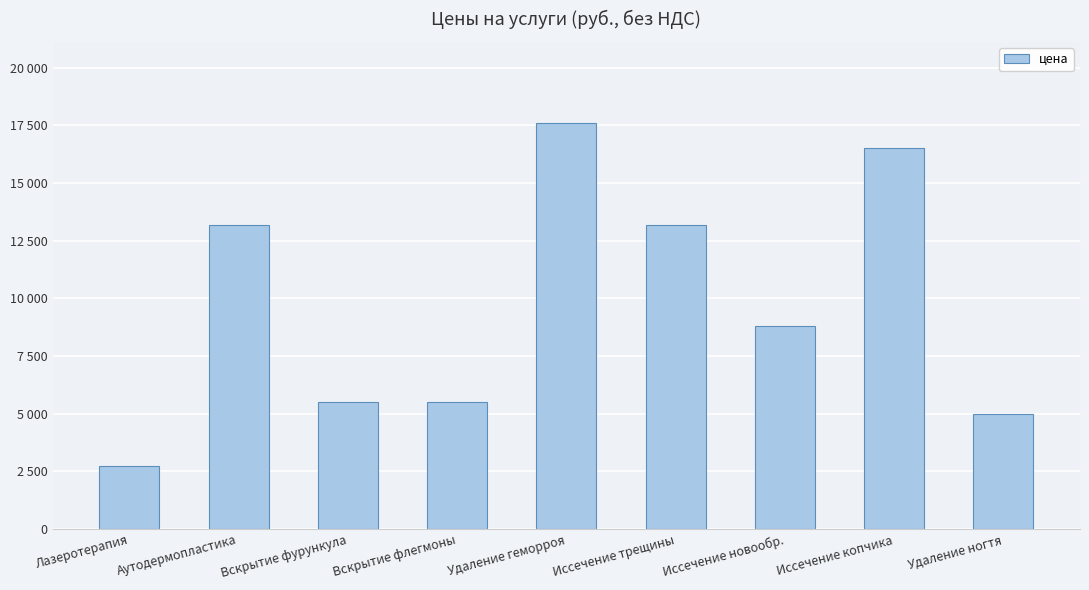

What is the label of the 3rd bar from the left?

Вскрытие фурункула